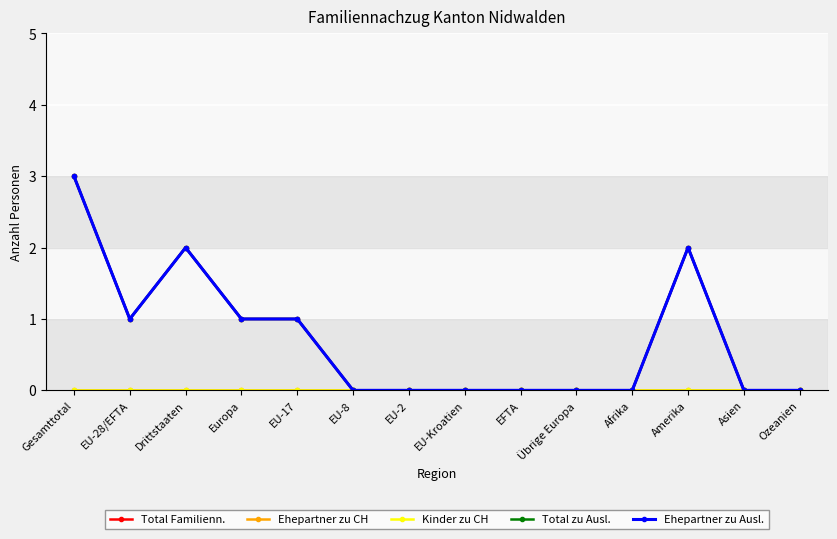

True or false: Total zu Ausl. and Kinder zu CH intersect in this chart.

False